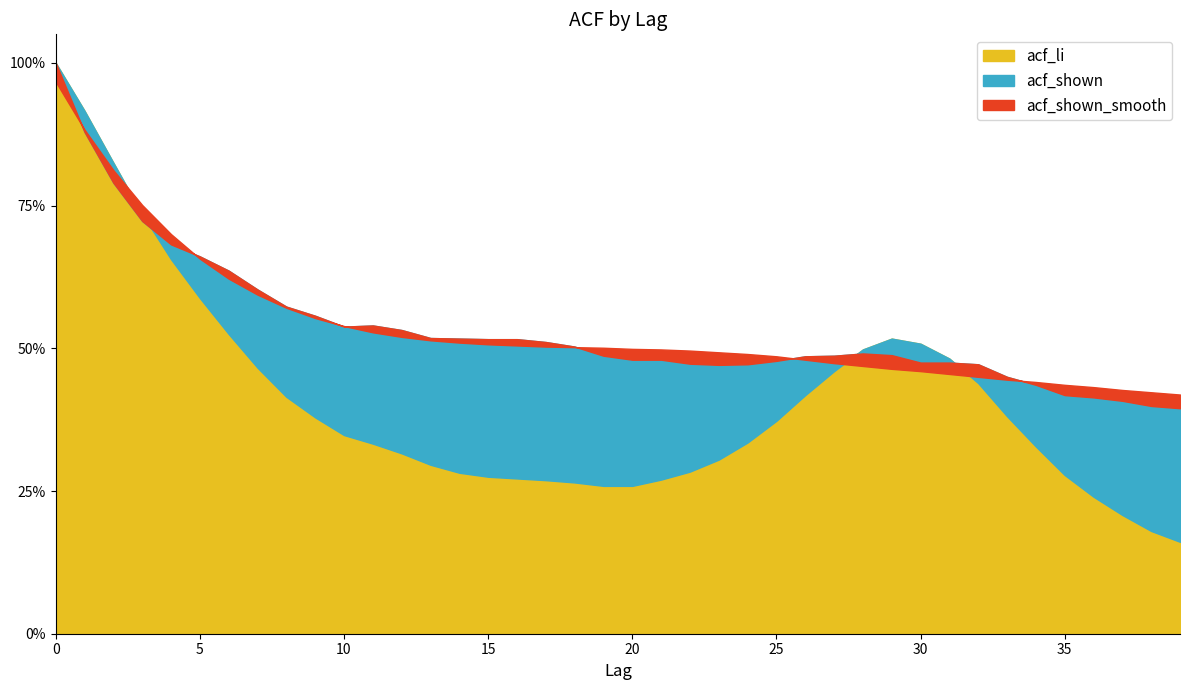

Which series changed the most between 24 and 27?

acf_li